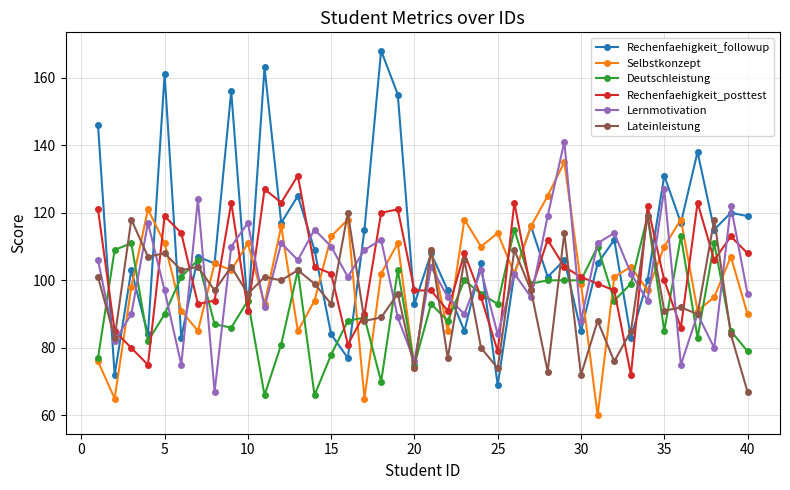

True or false: Selbstkonzept has more than 2 interior local peaks.

True